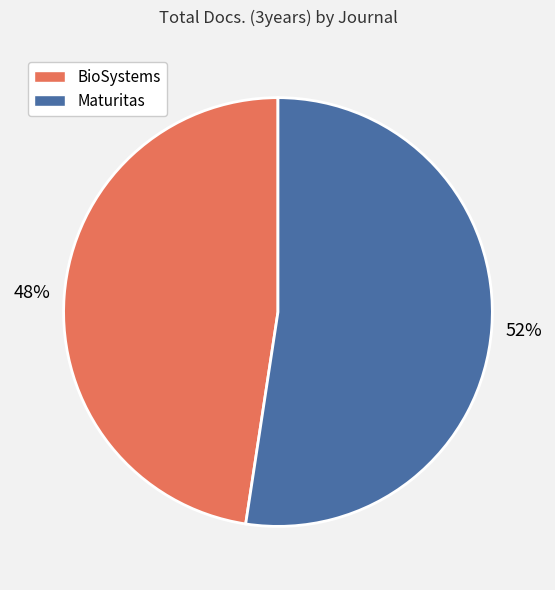

Is the sum of Maturitas and BioSystems greater than half?

Yes